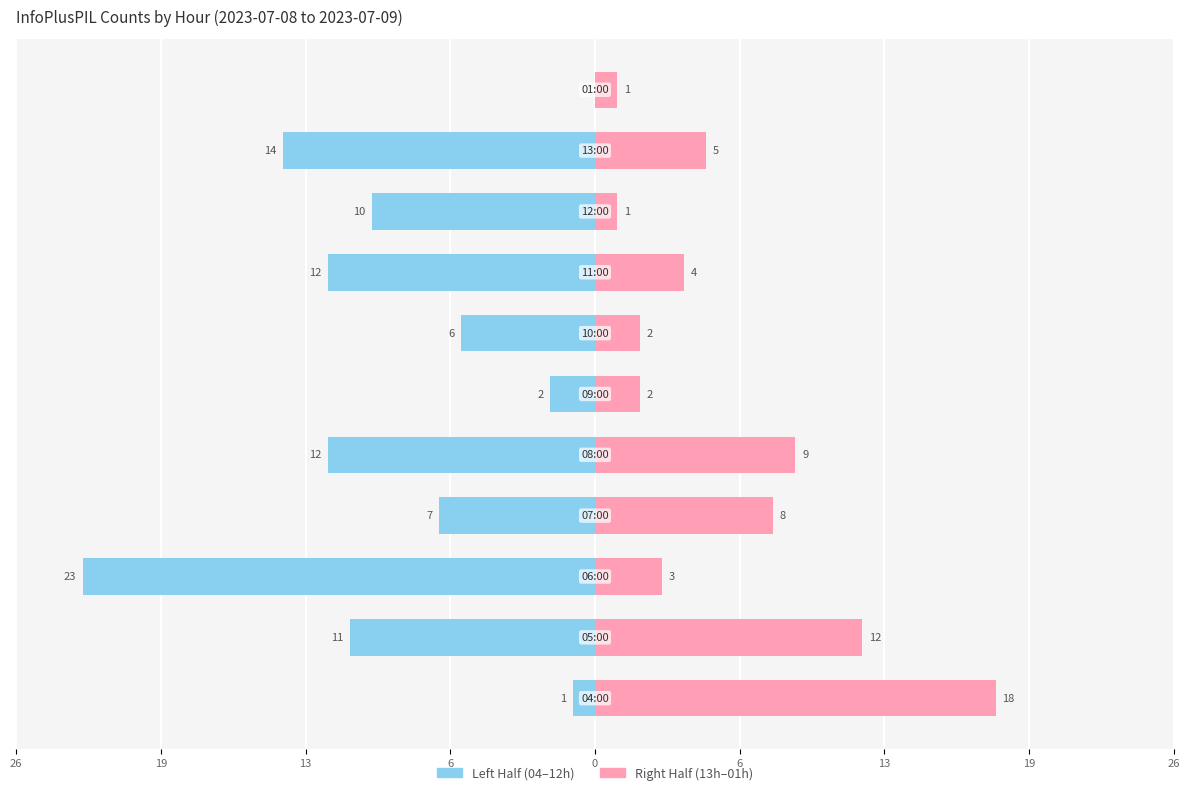

How many values in the Left Half series exceed -10?

5